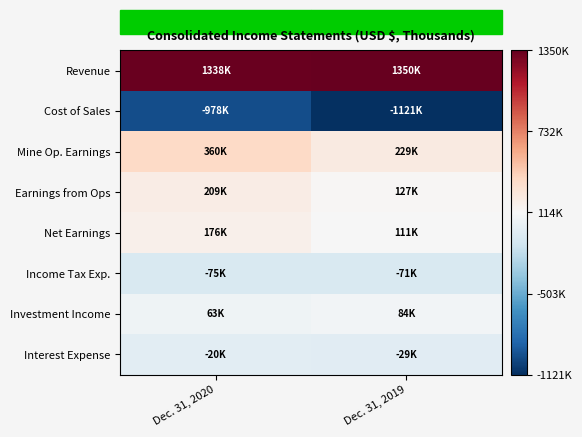

Reading left to right, extract all data points from this chart.

Revenue: Dec. 31, 2020=1338812	Dec. 31, 2019=1350759
Cost of Sales: Dec. 31, 2020=-978635	Dec. 31, 2019=-1121471
Mine Op. Earnings: Dec. 31, 2020=360177	Dec. 31, 2019=229288
Earnings from Ops: Dec. 31, 2020=209054	Dec. 31, 2019=127104
Net Earnings: Dec. 31, 2020=176455	Dec. 31, 2019=111244
Income Tax Exp.: Dec. 31, 2020=-75557	Dec. 31, 2019=-71268
Investment Income: Dec. 31, 2020=63024	Dec. 31, 2019=84704
Interest Expense: Dec. 31, 2020=-20104	Dec. 31, 2019=-29282